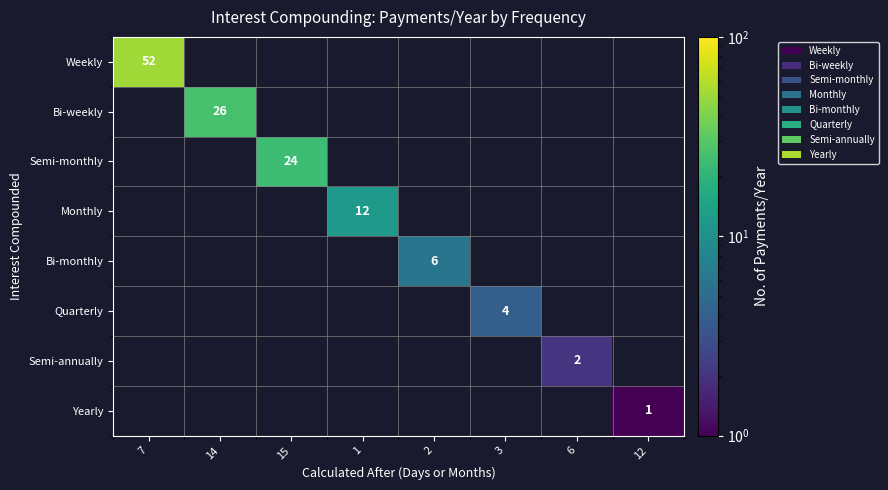

The Bi-weekly series shows 26 at 14. True or false?

True